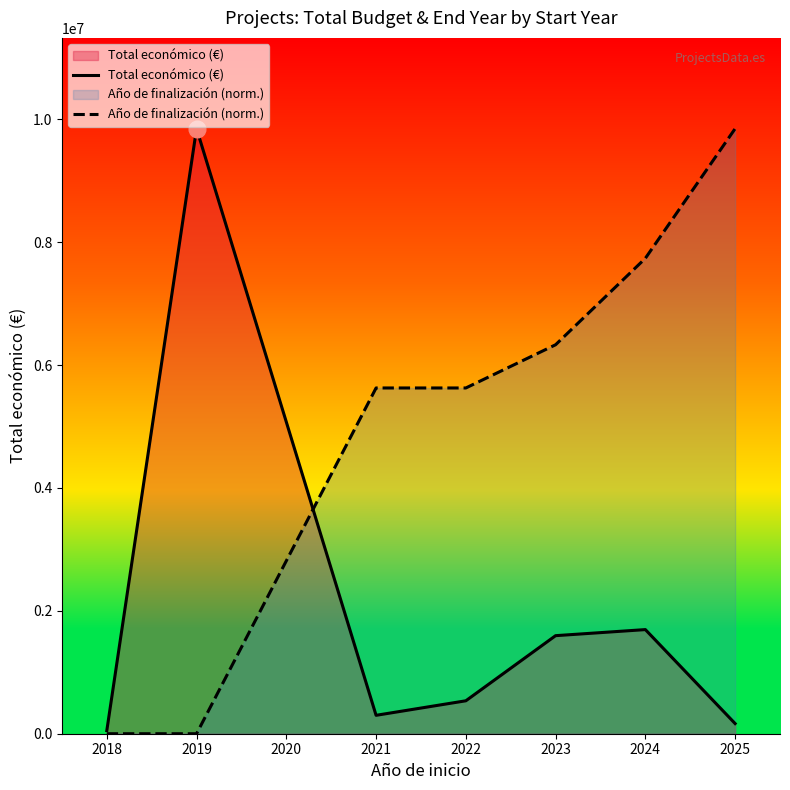

Is the value of Total económico (€) at 2022 greater than the value of Año de finalización (norm.) at 2023?

No